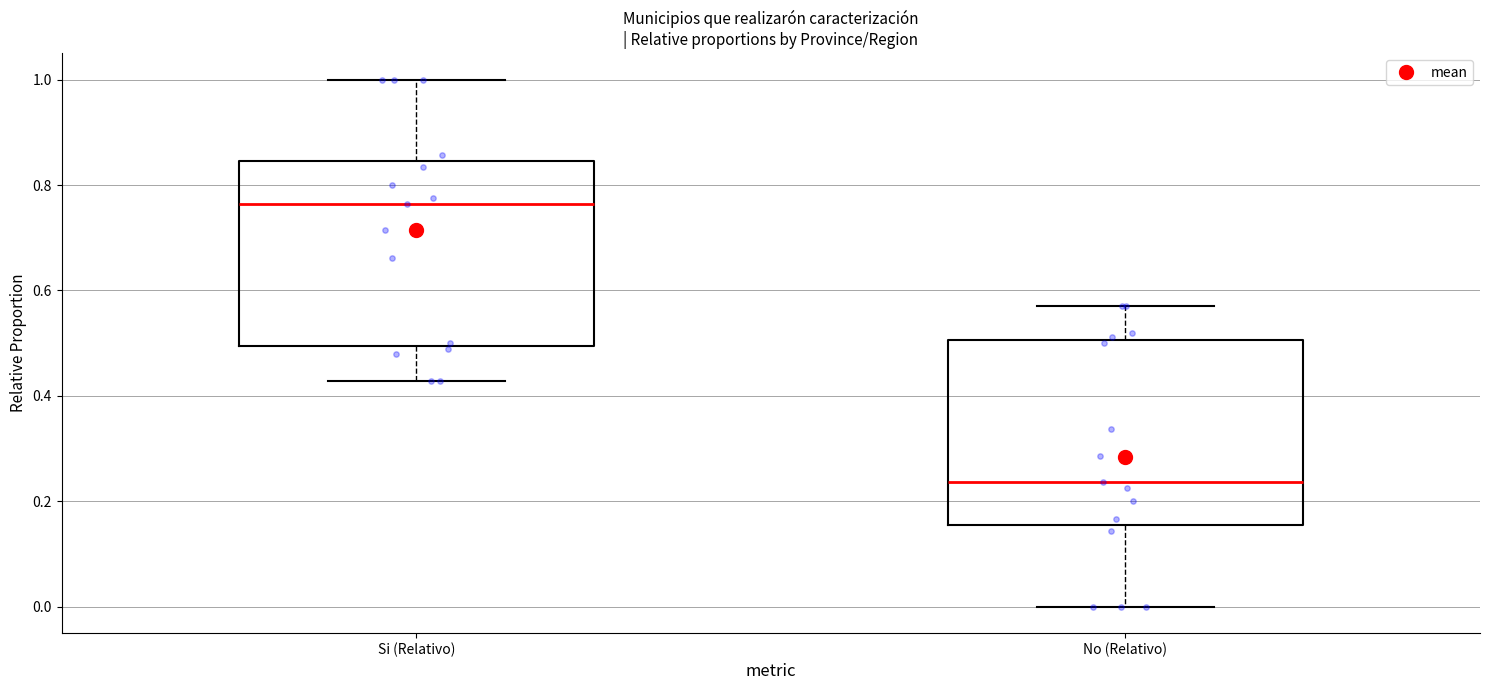

Where is the upper edge of the box for No (Relativo) on the y-axis? The values are not printed on the chart, so give them approximately, as read against the axis.

0.50